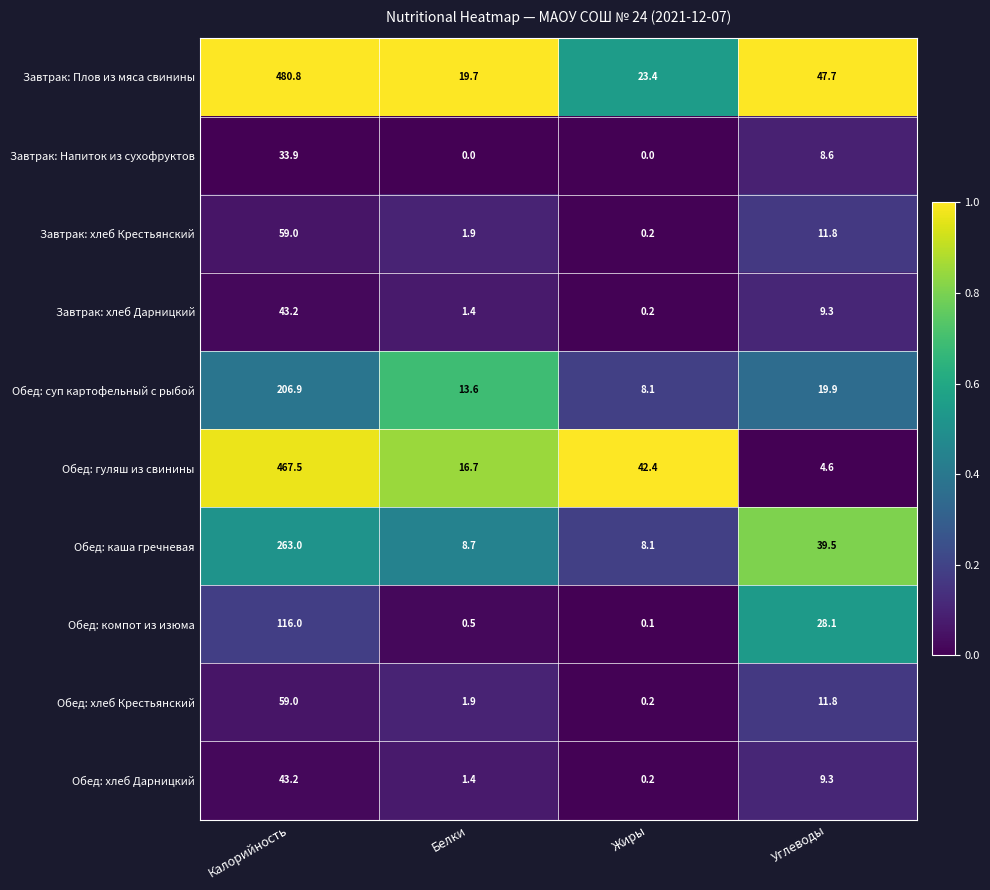

Is the value of Обед: суп картофельный с рыбой at Калорийность greater than the value of Обед: каша гречневая at Углеводы?

Yes